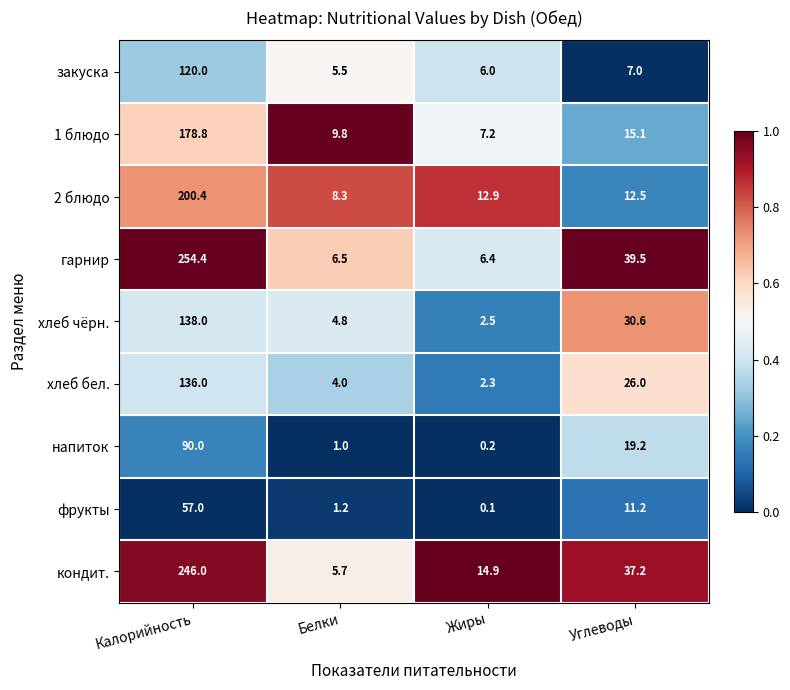

At which label does 1 блюдо first exceed 15?

Калорийность